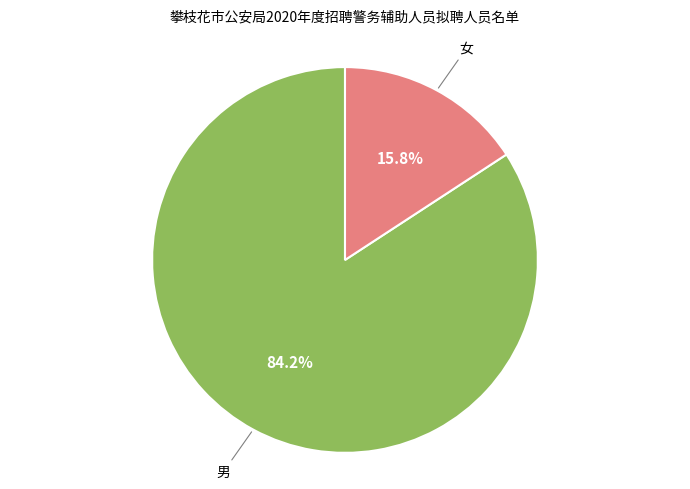

Does any single category account for the majority?

Yes